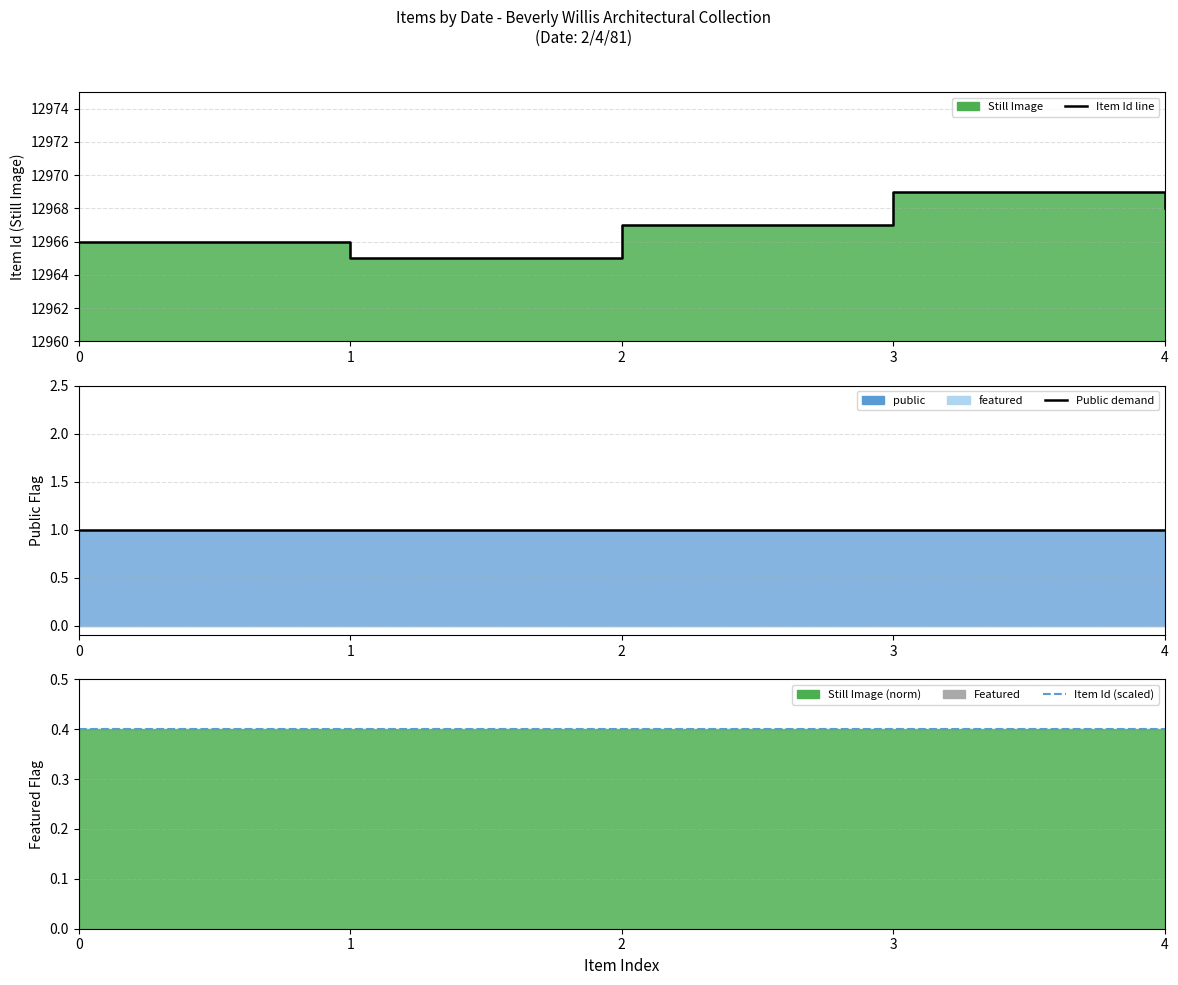

Is the value of Item Id line at 3 greater than the value of Item Id (scaled) at 2?

Yes